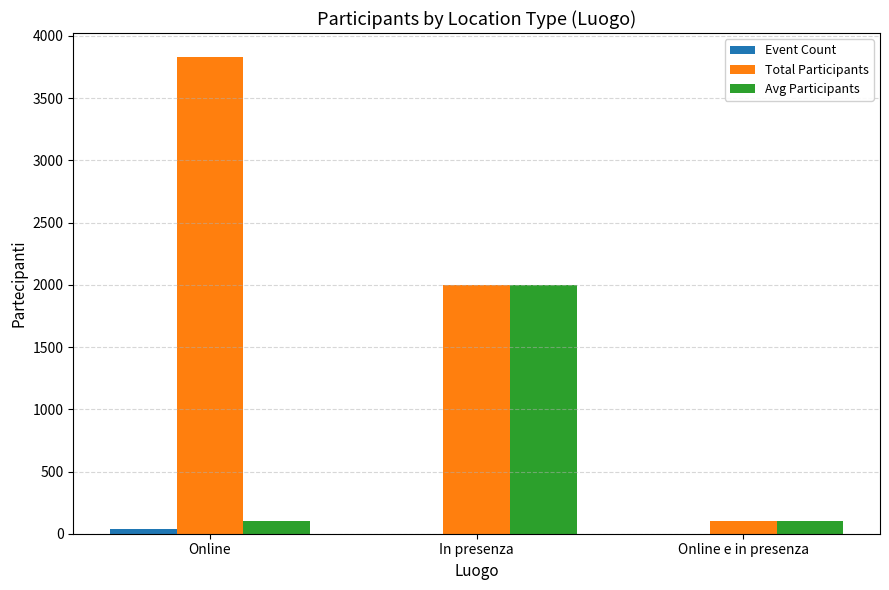

At which label is Avg Participants closest to 1050?

Online